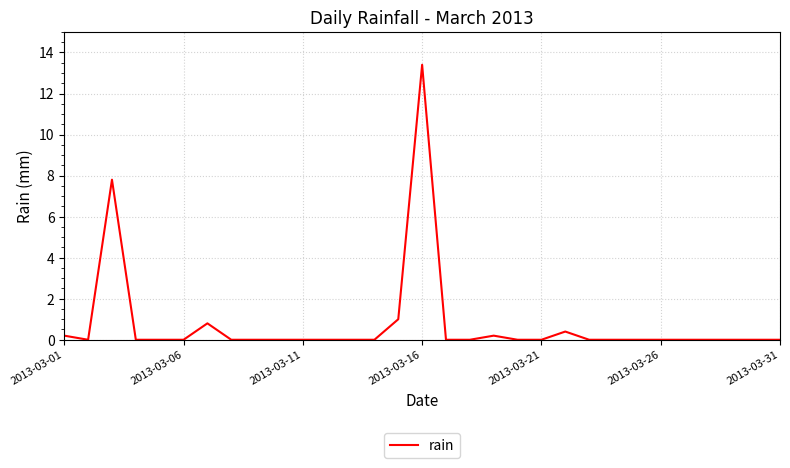

What is the greatest value displayed?

13.4